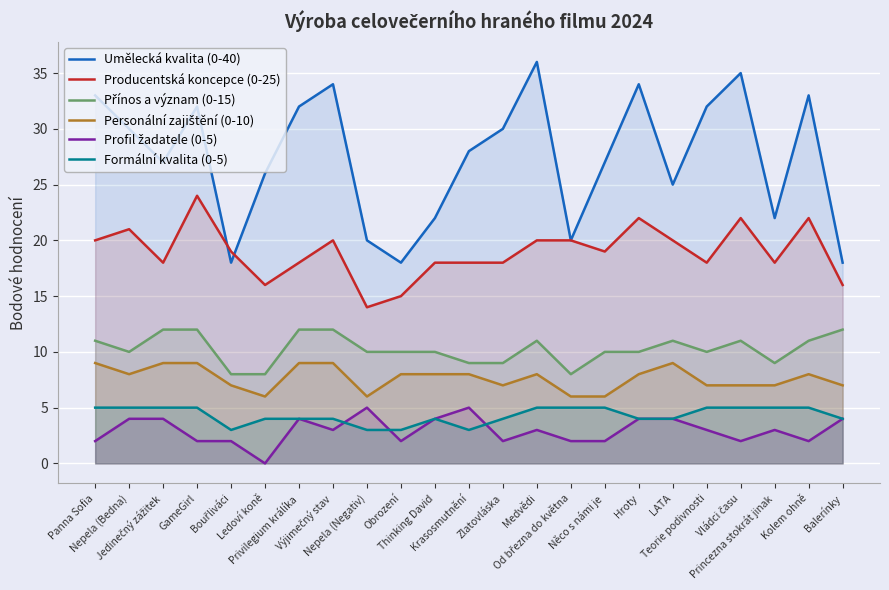

At how many categories does at least one series exceed 27?

12